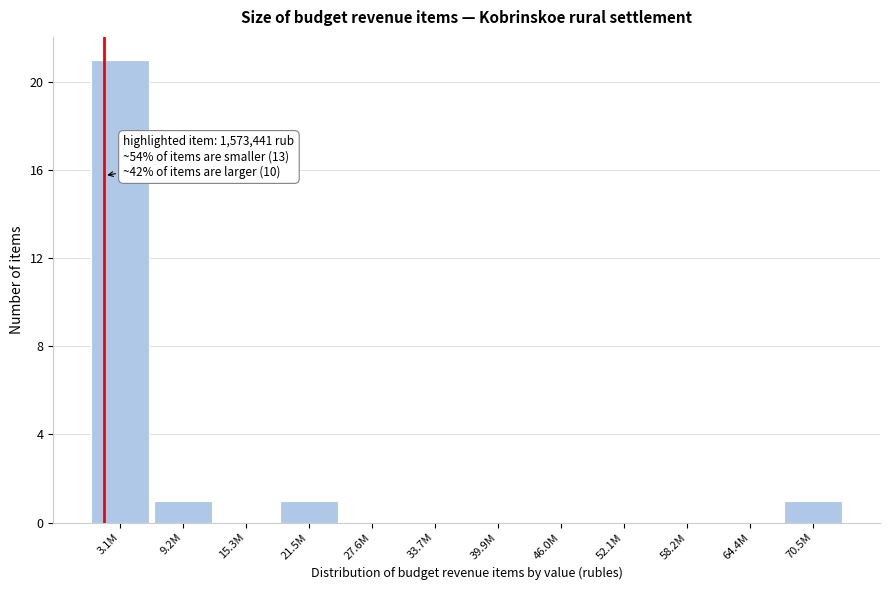

Reading left to right, transcribe all the data shown in this chart.

3.1M=21	9.2M=1	15.3M=0	21.5M=1	27.6M=0	33.7M=0	39.9M=0	46.0M=0	52.1M=0	58.2M=0	64.4M=0	70.5M=1